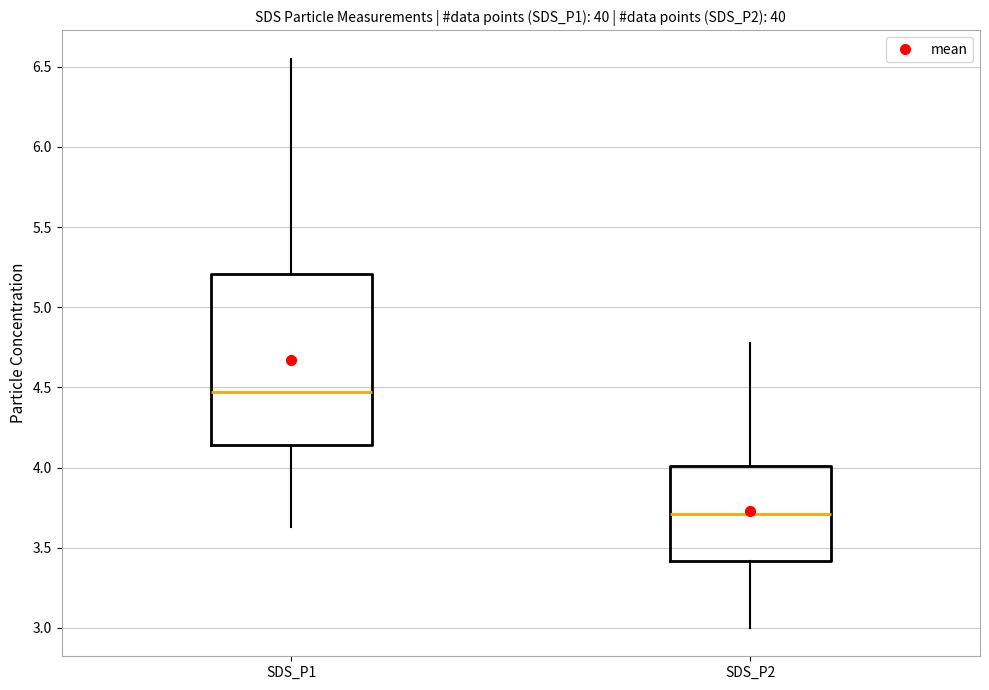

Which box is the tallest, from its lower edge to its upper edge?

SDS_P1